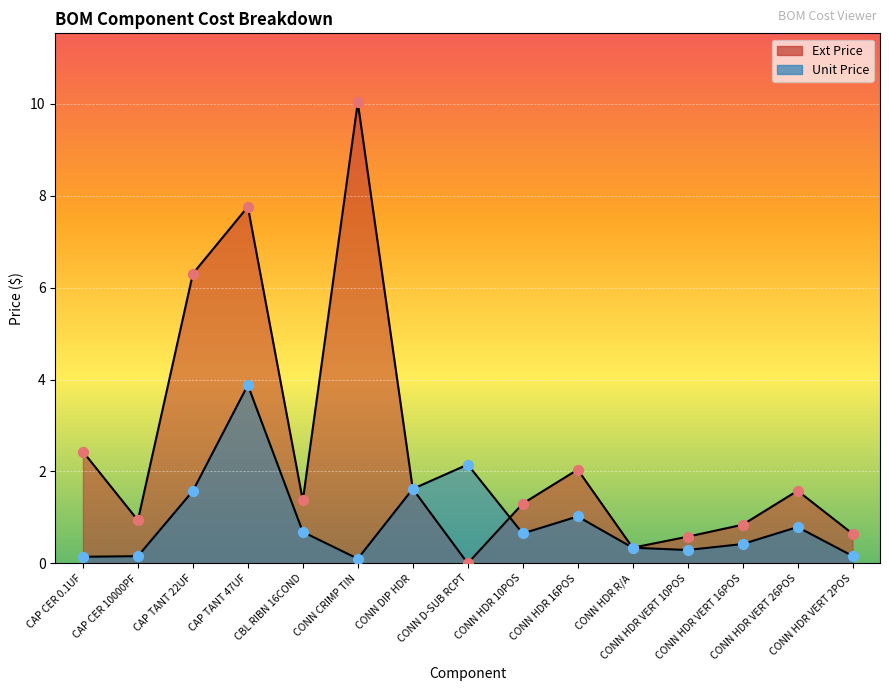

Which series reaches the maximum Y coordinate?

Ext Price